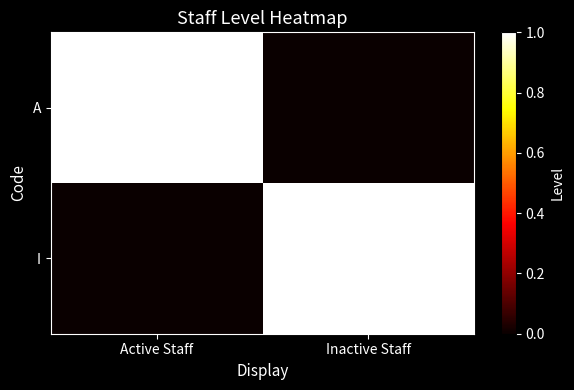

Rank the series at Inactive Staff from highest to lowest value.

I, A